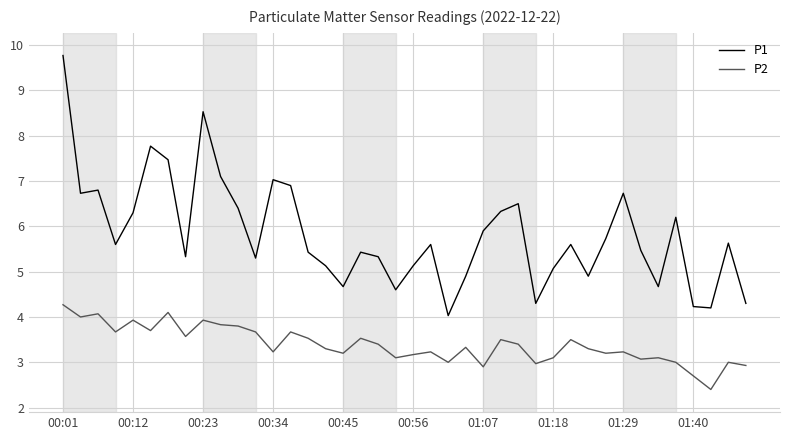

What is the maximum value shown in the chart?

9.8